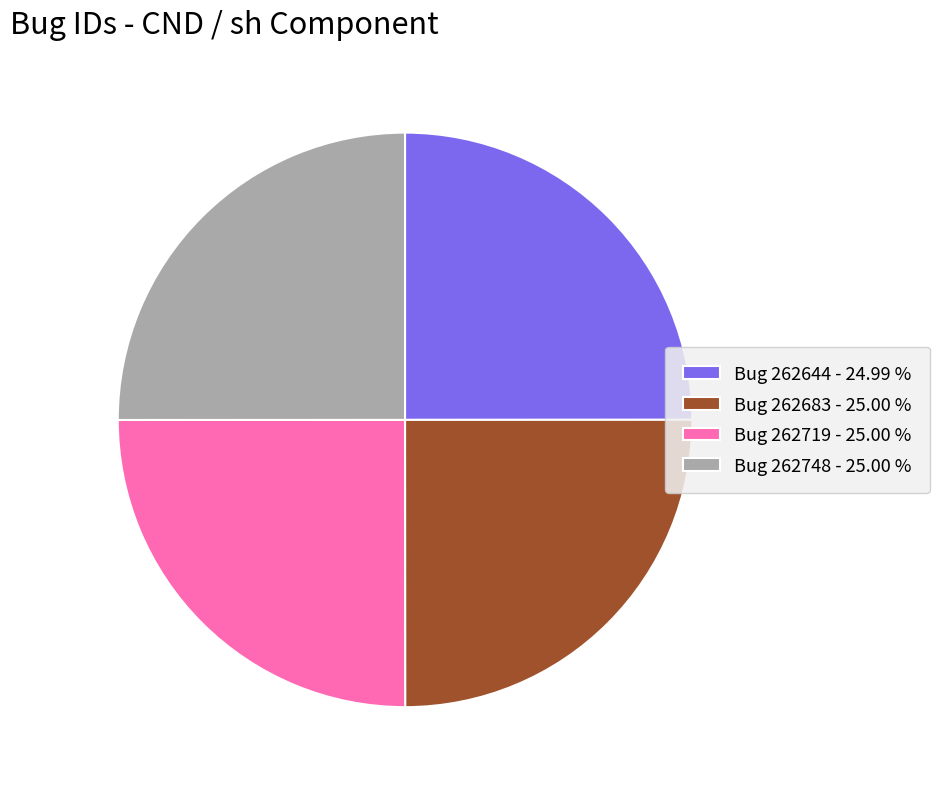

Approximately how many times larger is the value at Bug 262683 - 25.00 % compared to Bug 262644 - 24.99 %?

1.0